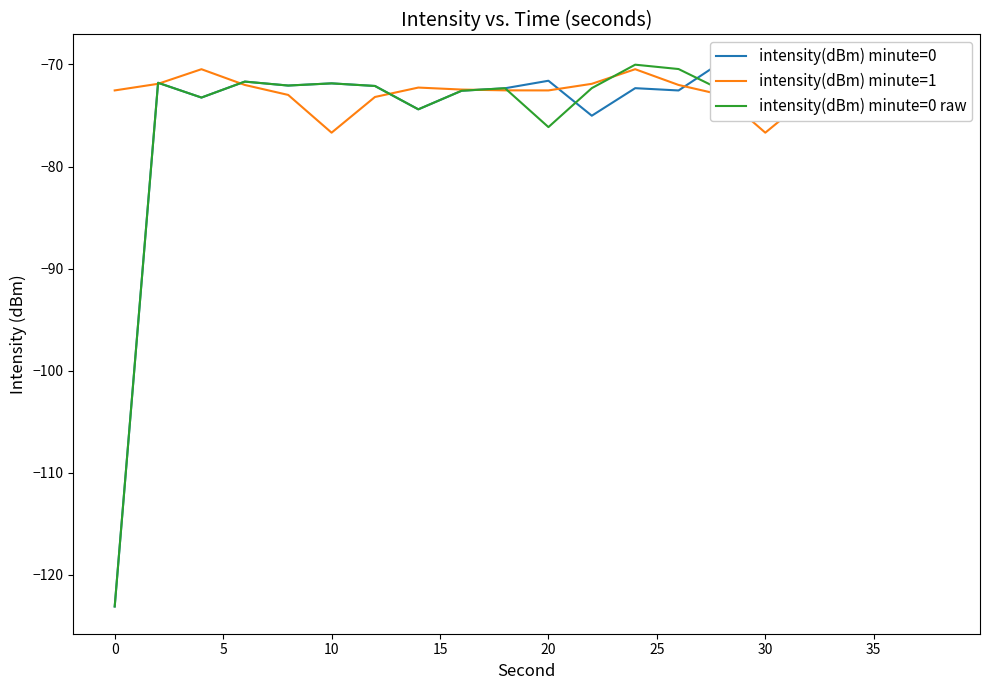

In intensity(dBm) minute=1, how many points are higher than both neighbors (excluding endpoints)?

4